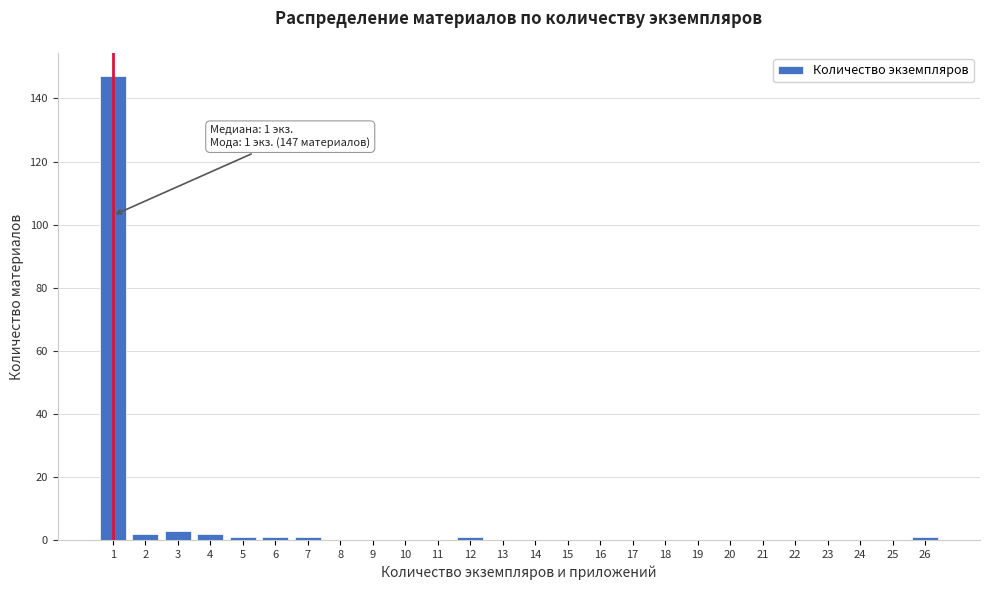

Reading right to left, list all the values displayed in this chart.

26=1	25=0	24=0	23=0	22=0	21=0	20=0	19=0	18=0	17=0	16=0	15=0	14=0	13=0	12=1	11=0	10=0	9=0	8=0	7=1	6=1	5=1	4=2	3=3	2=2	1=147